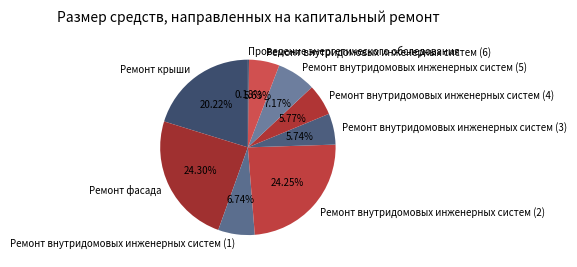

Combined, what portion of the pie is Ремонт внутридомовых инженерных систем (1) and Ремонт внутридомовых инженерных систем (6)?

12.4%